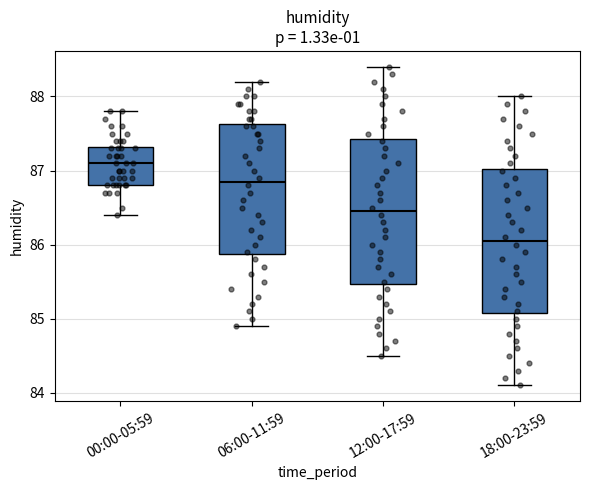

Reading left to right, transcribe this box plot: for each box, give where its median line is, the range the box spans, and where its two whiskers end, as read against the y-axis. The values are not printed on the chart, so give them approximately, as read against the axis.

00:00-05:59: median 87.1, box 86.8 to 87.3, whiskers 86.4 to 87.8
06:00-11:59: median 86.9, box 85.9 to 87.6, whiskers 84.9 to 88.2
12:00-17:59: median 86.5, box 85.5 to 87.4, whiskers 84.5 to 88.4
18:00-23:59: median 86.1, box 85.1 to 87.0, whiskers 84.1 to 88.0